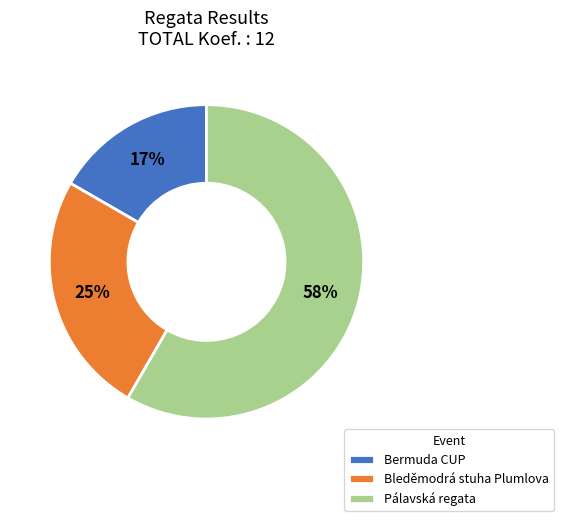

Rank the categories by value from lowest to highest.

Bermuda CUP, Bleděmodrá stuha Plumlova, Pálavská regata